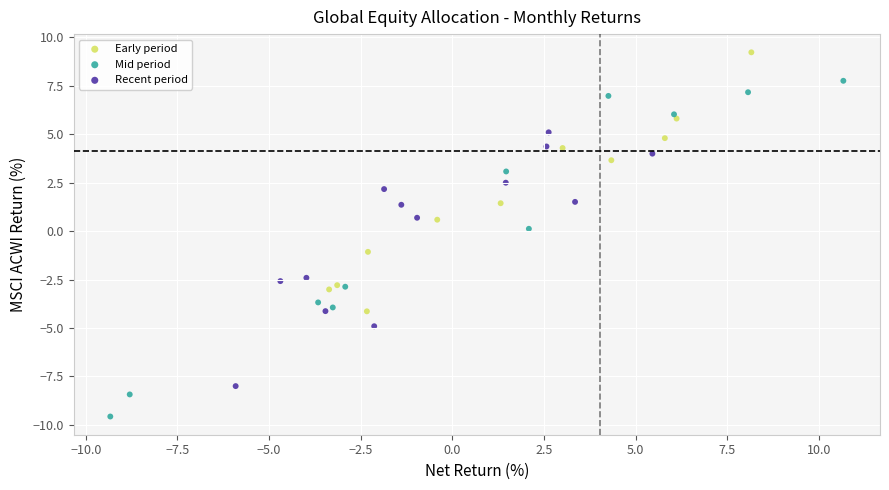

Which series contains the lowest Y value?

Mid period